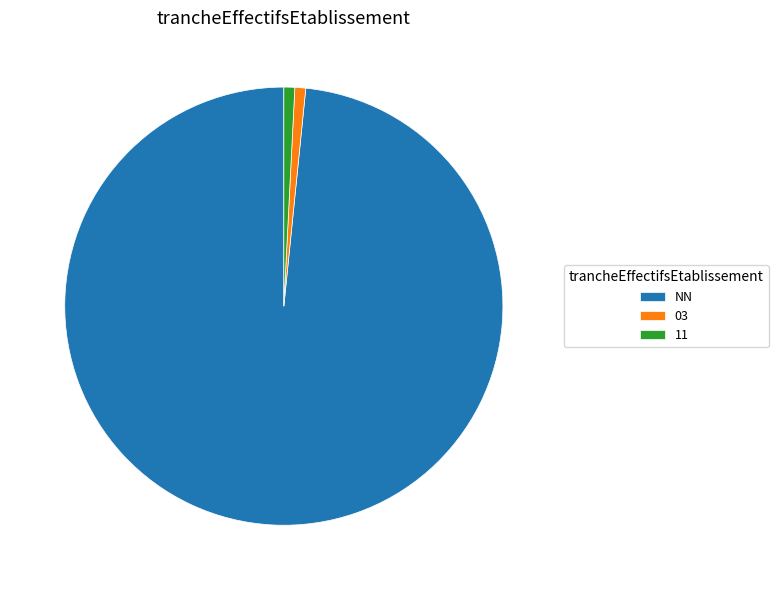

Is there a majority slice in this chart?

Yes